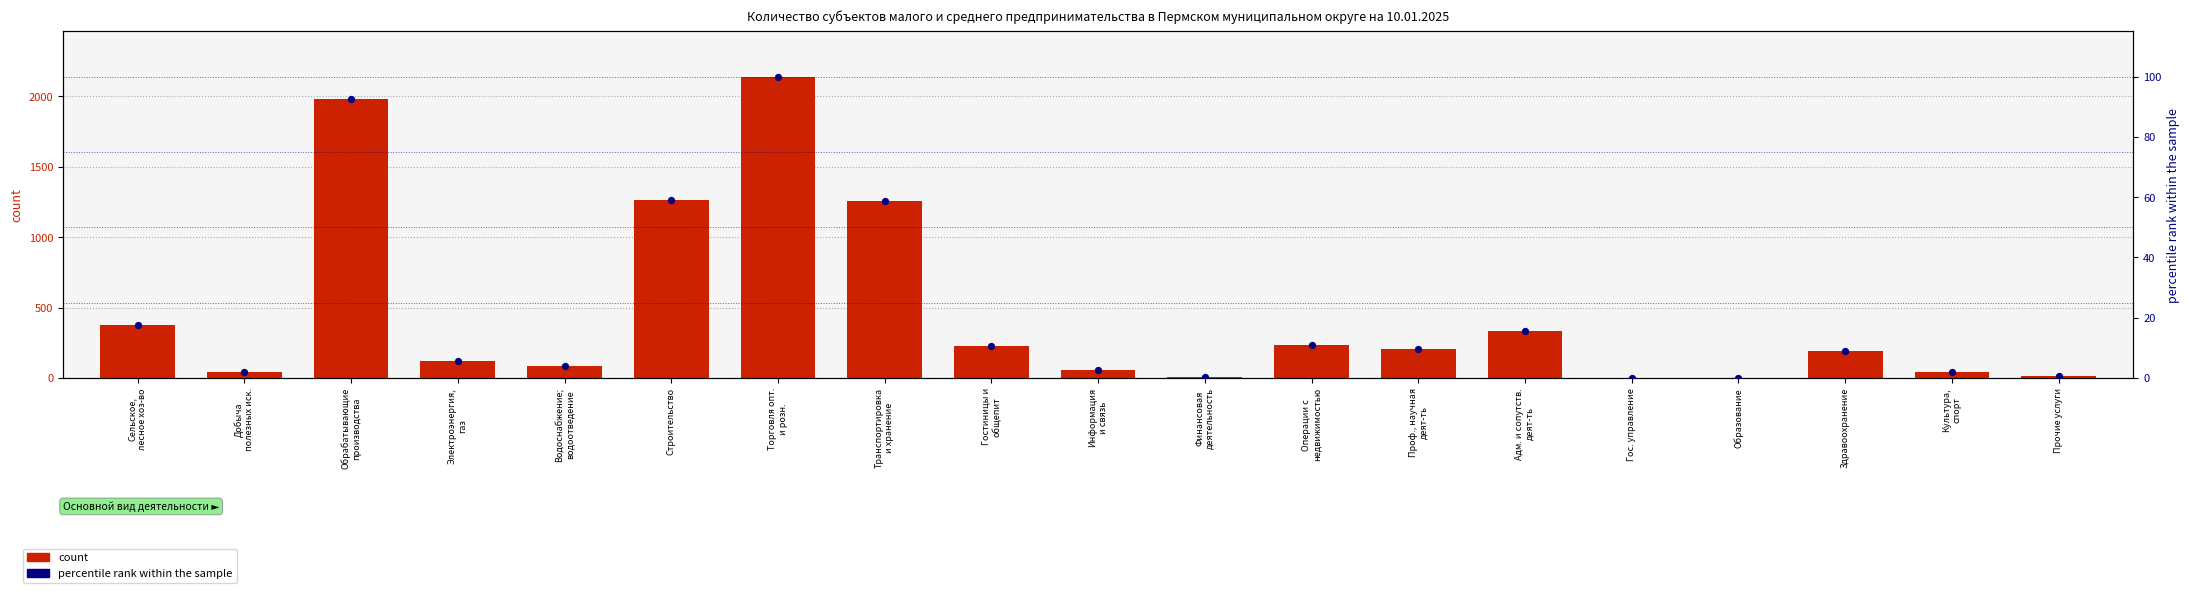

Is the value of percentile rank within the sample at Прочие услуги greater than the value of count at Электроэнергия,
газ?

No